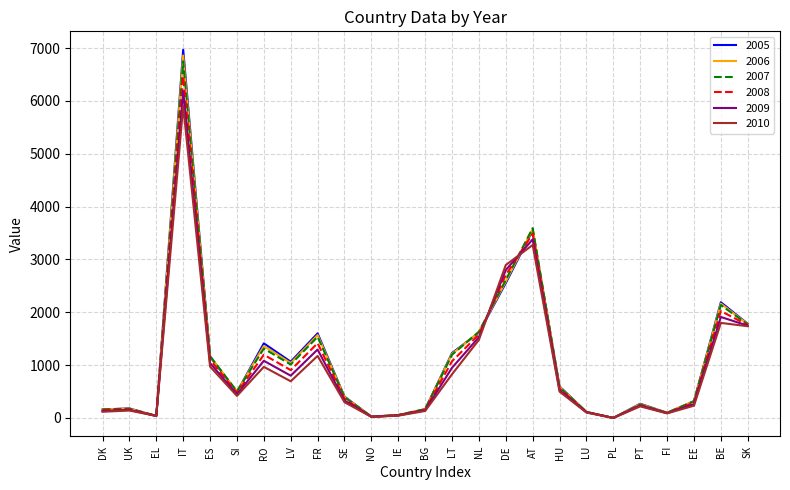

What is the total value across all series at LU?

658